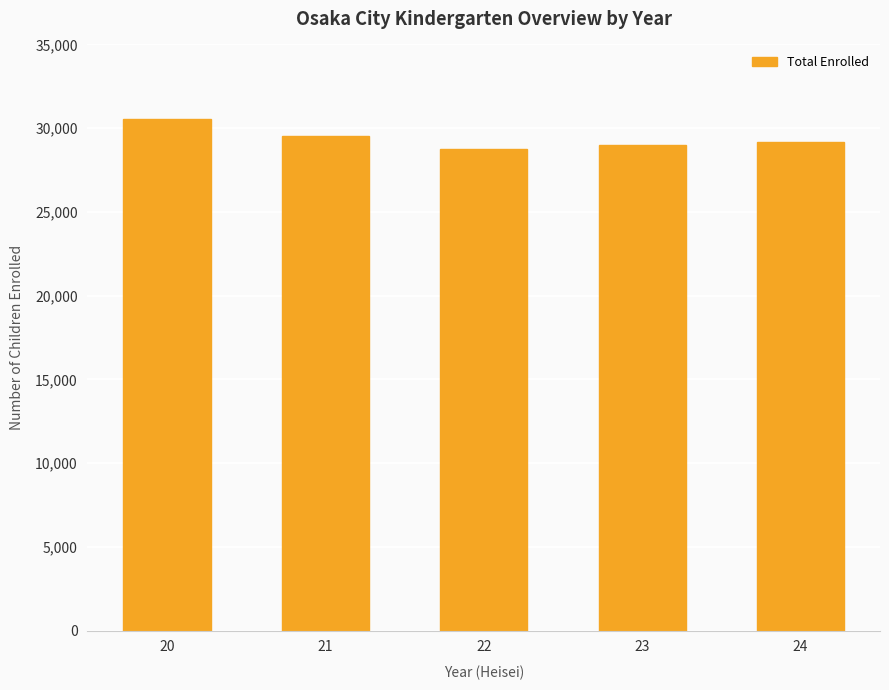

Approximately how many times larger is the value at 22 compared to 23?

1.0